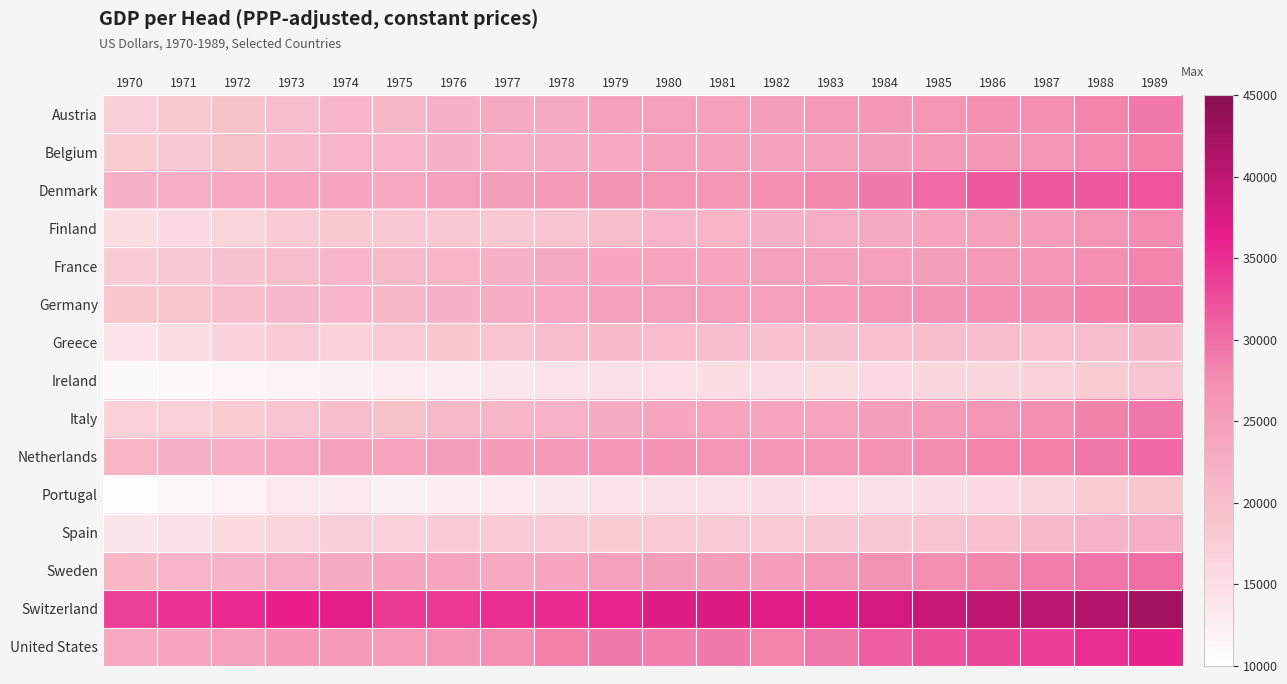

What is the maximum value shown in the chart?

42527